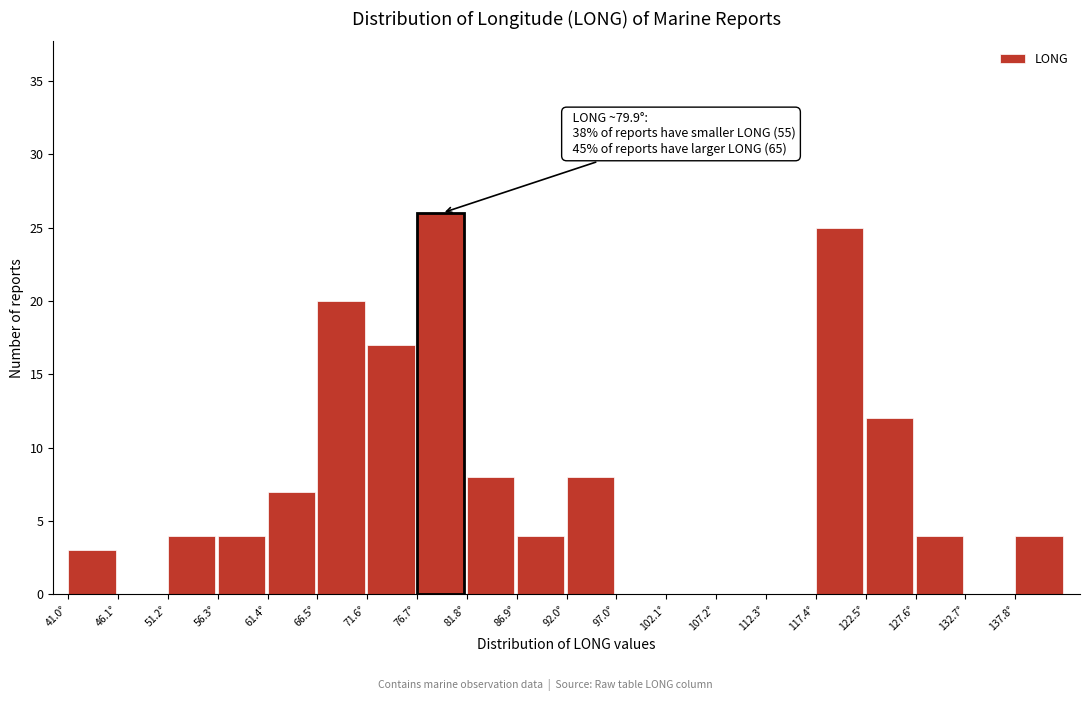

Over which range of the x-axis is the bar tallest?

77 to 82